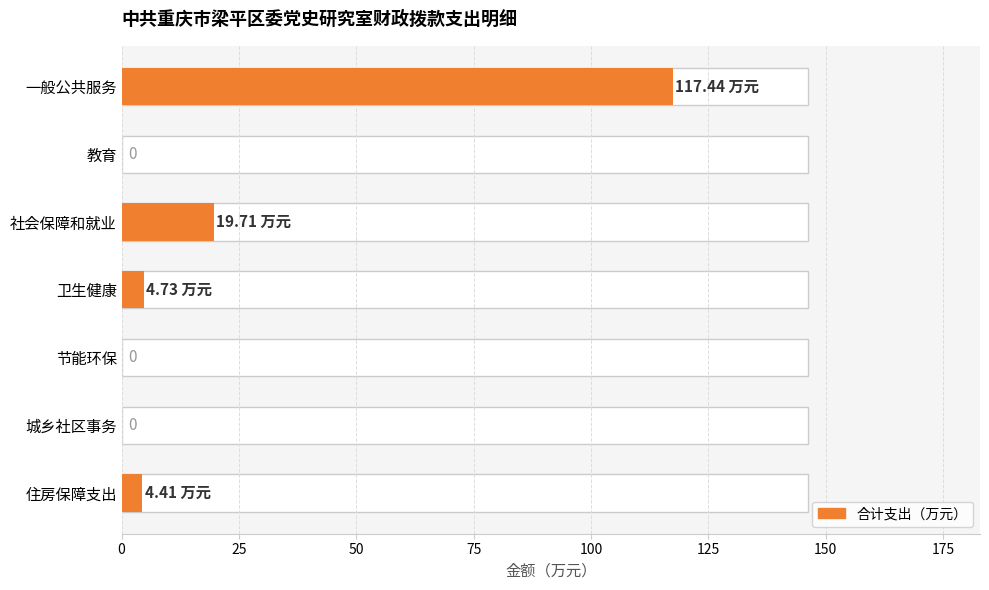

How many bars are there in total?

7